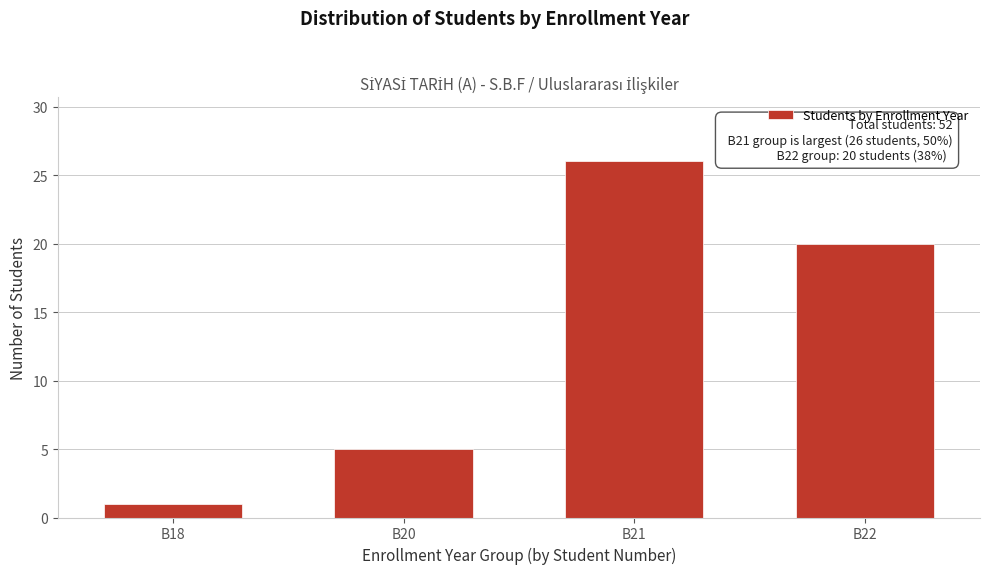

Reading right to left, what are all the values shown in this chart?

20	26	5	1